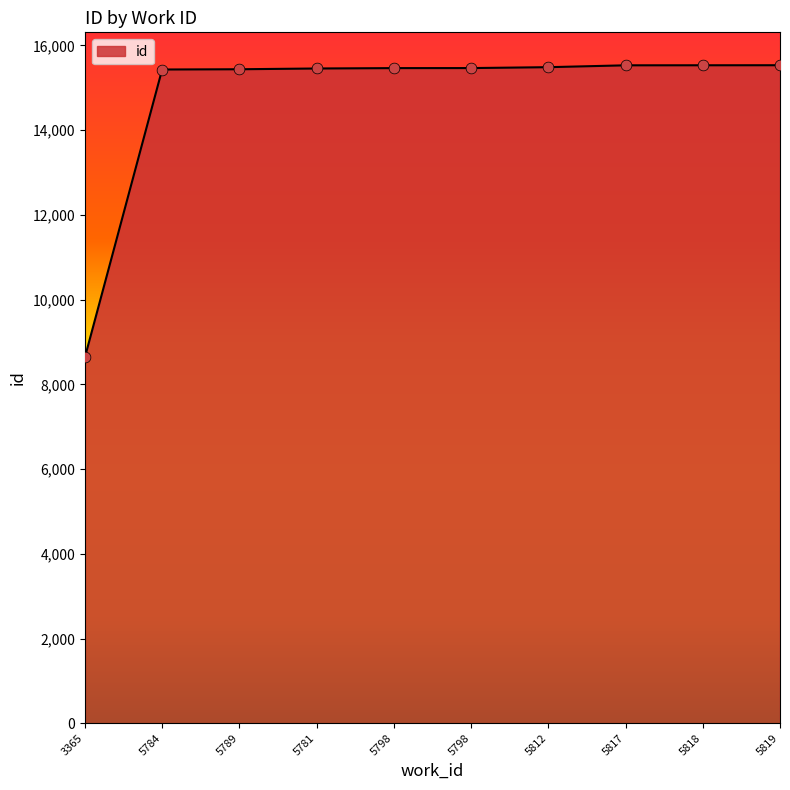

What is the change in value from 5812 to 5817?

+44